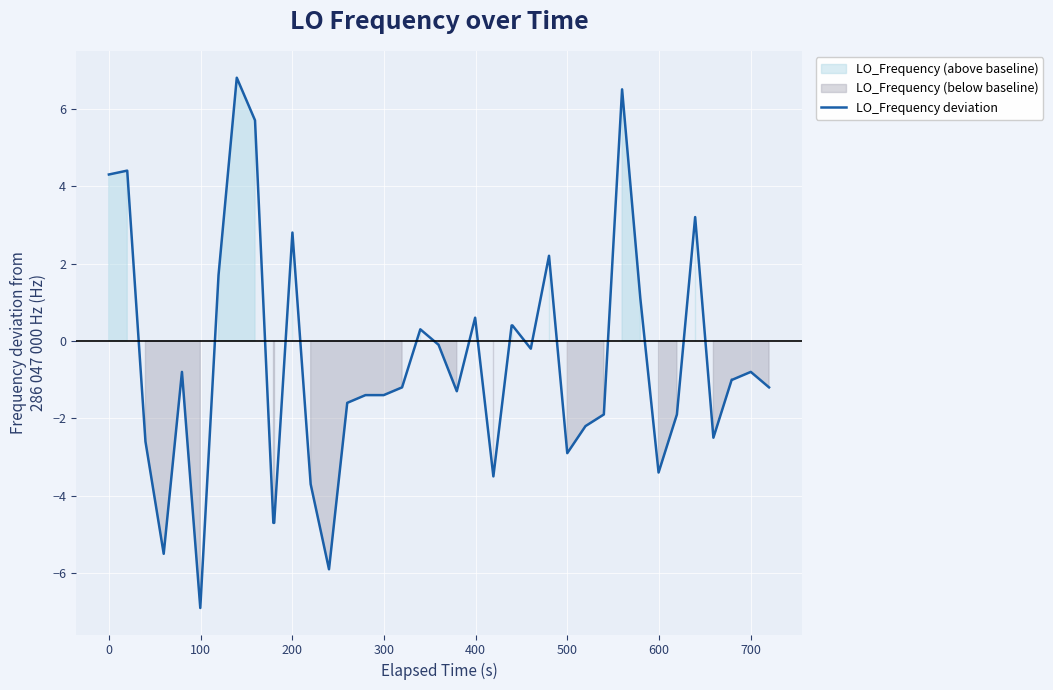

What is the lowest value of the LO_Frequency deviation series?

-6.9